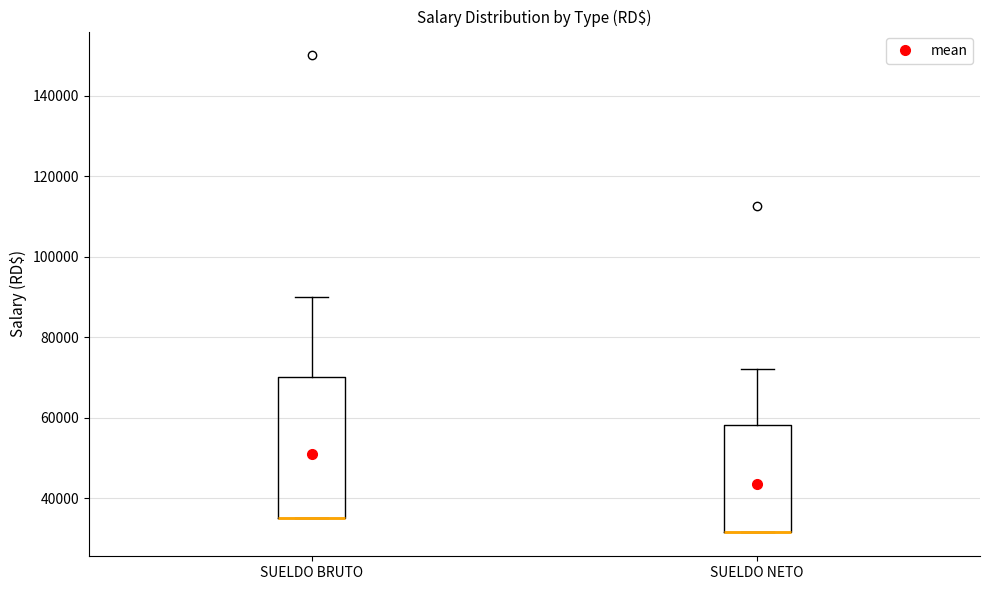

Where does the upper whisker of the box for SUELDO BRUTO end on the y-axis? The values are not printed on the chart, so give them approximately, as read against the axis.

90000